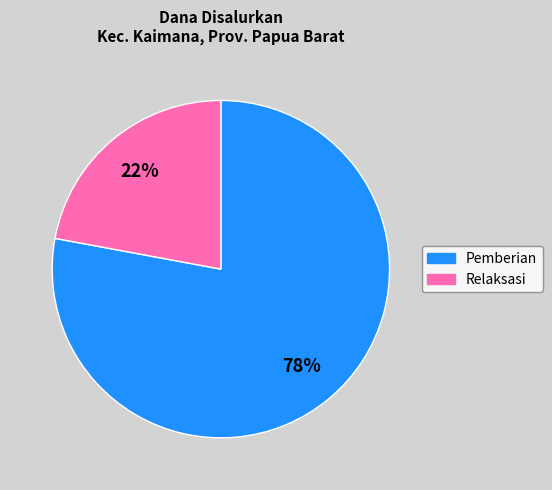

To the nearest percent, what is the difference between the largest and smallest slice percentages?

56%